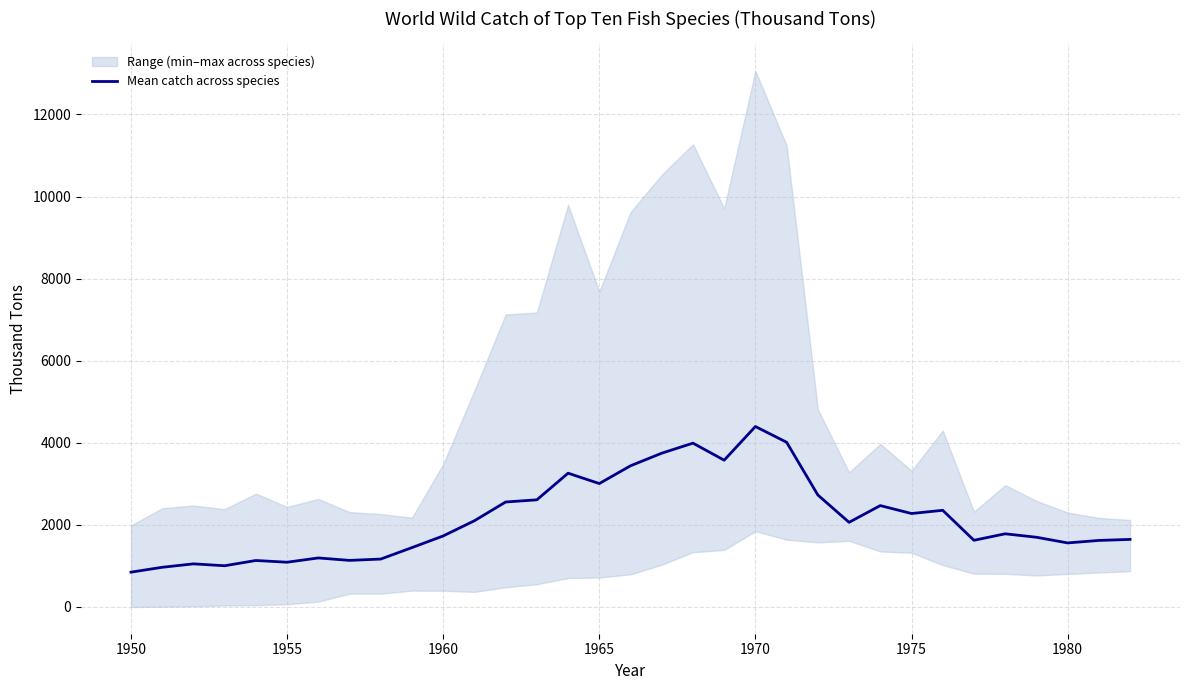

What is the lowest value of the Mean catch across species series?

848.2